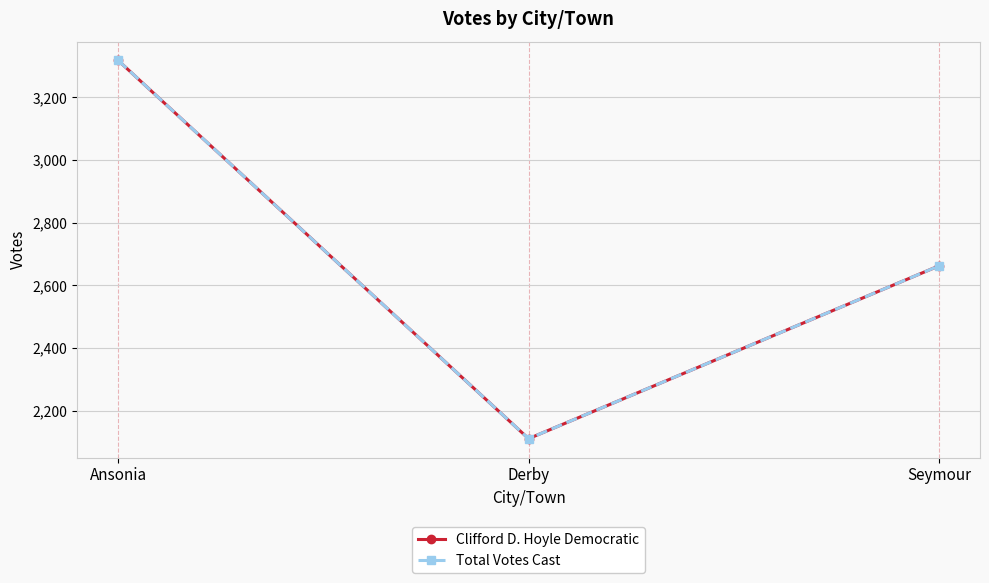

What position from the left is Ansonia?

1